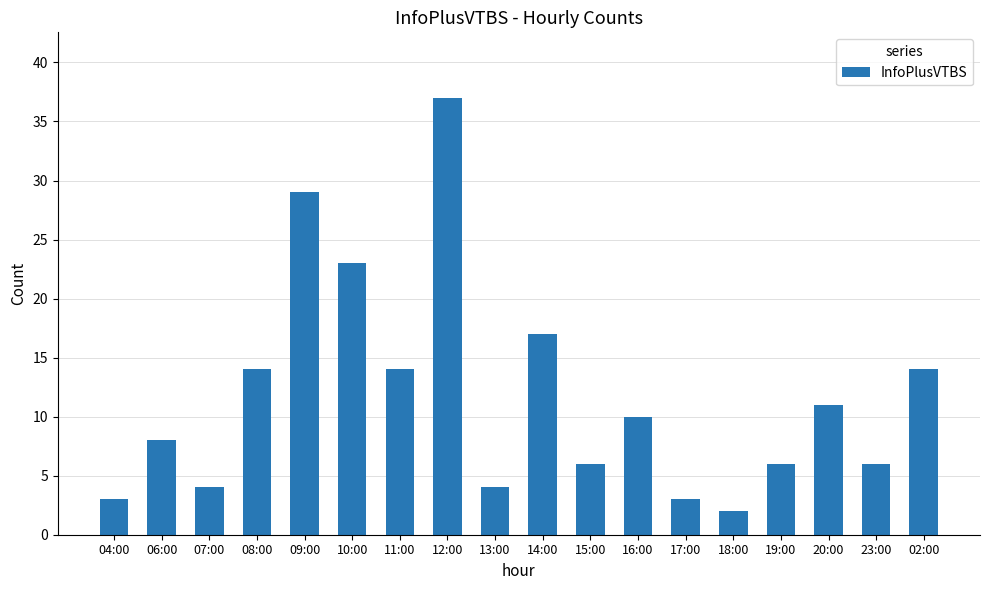

True or false: the data shows 5 at 06:00.

False